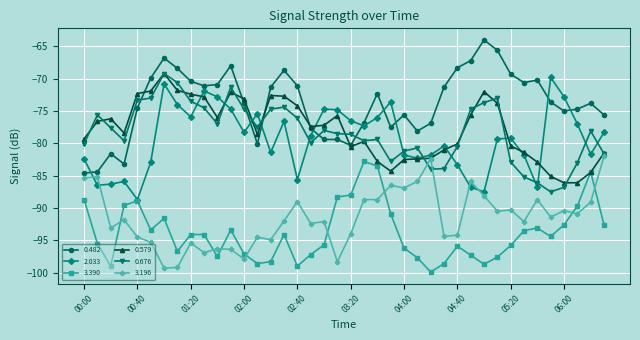

What is the value of the 2.033 point at the 15th from the left?

-81.4